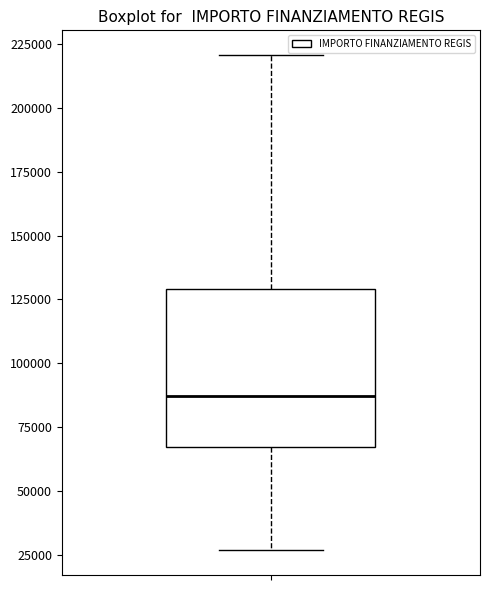

Transcribe this box plot: give where the median line is, the range the box spans, and where the two whiskers end, as read against the y-axis. The values are not printed on the chart, so give them approximately, as read against the axis.

median 85000, box 65000 to 130000, whiskers 25000 to 220000